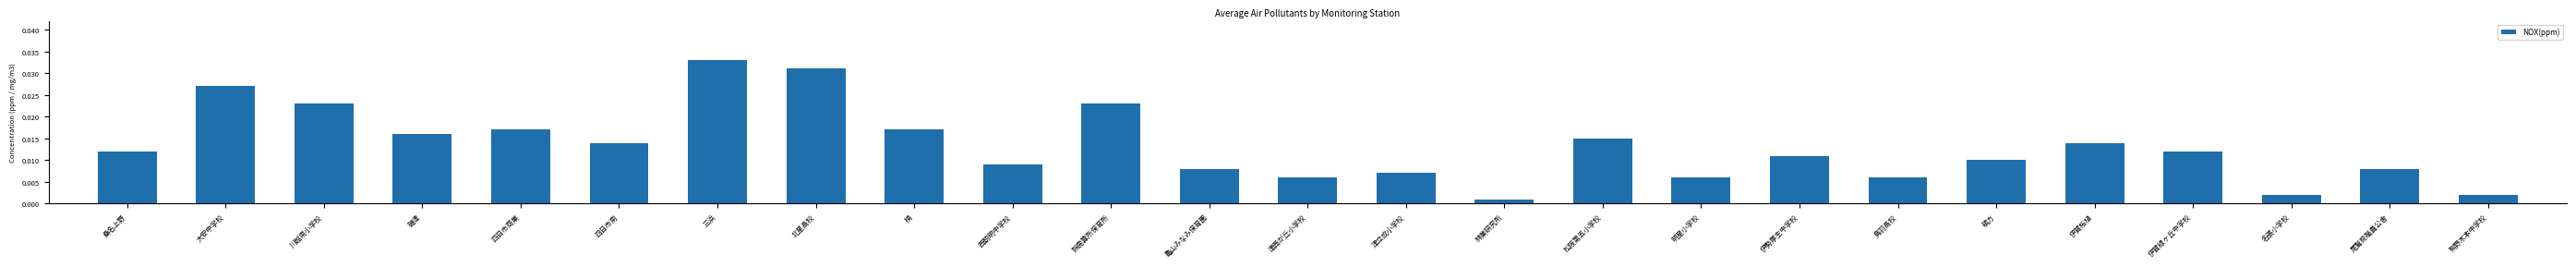

What is the label of the 3rd bar from the right?

名張小学校